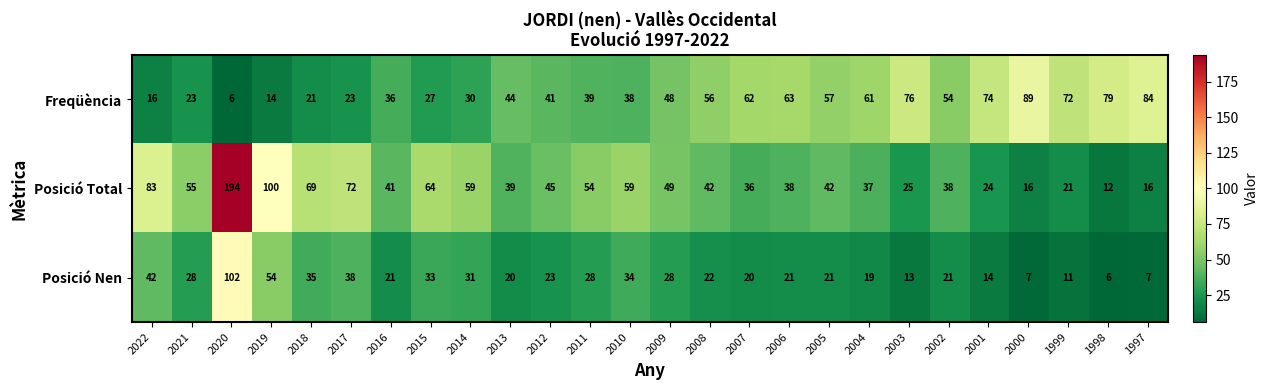

How many categories are shown in the chart?

26